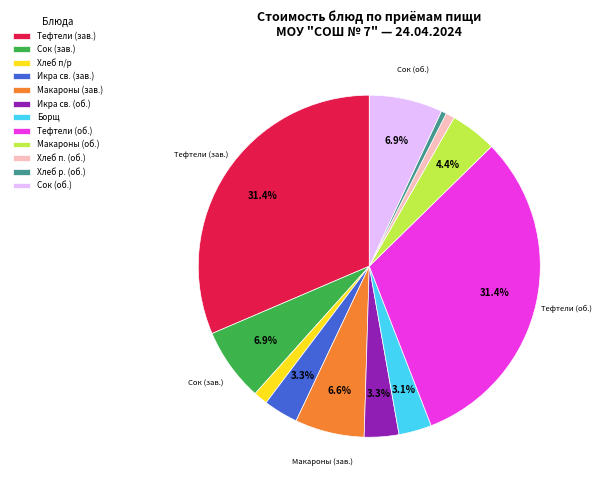

Is the sum of Макароны (об.) and Сок (зав.) greater than half?

No